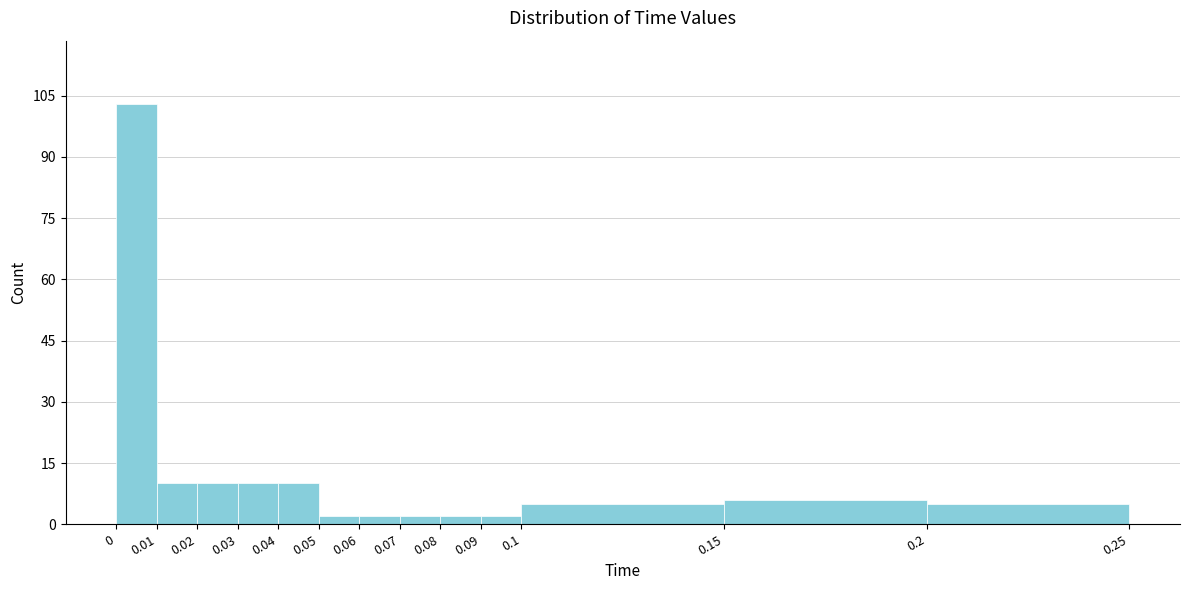

Reading left to right, list every bar in this chart as the range it spans on the x-axis followed by its height. The values are not printed on the chart, so give them approximately, as read against the axis.

0 to 0.01: 104
0.01 to 0.02: 10
0.02 to 0.03: 10
0.03 to 0.04: 10
0.04 to 0.05: 10
0.05 to 0.06: 2
0.06 to 0.07: 2
0.07 to 0.08: 2
0.08 to 0.09: 2
0.09 to 0.1: 2
0.1 to 0.15: 6
0.15 to 0.2: 6
0.2 to 0.25: 6